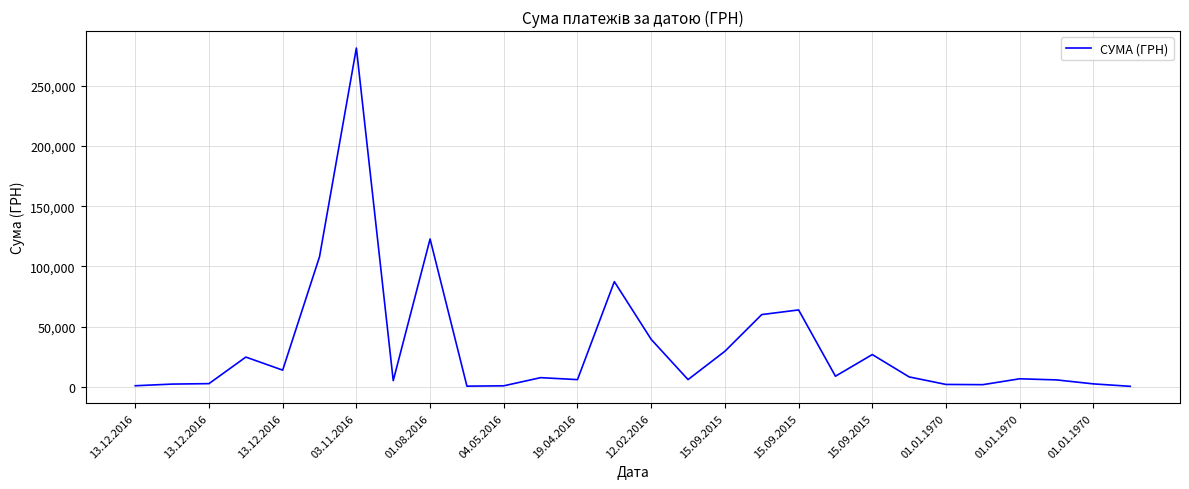

How many lines are shown in the chart?

1